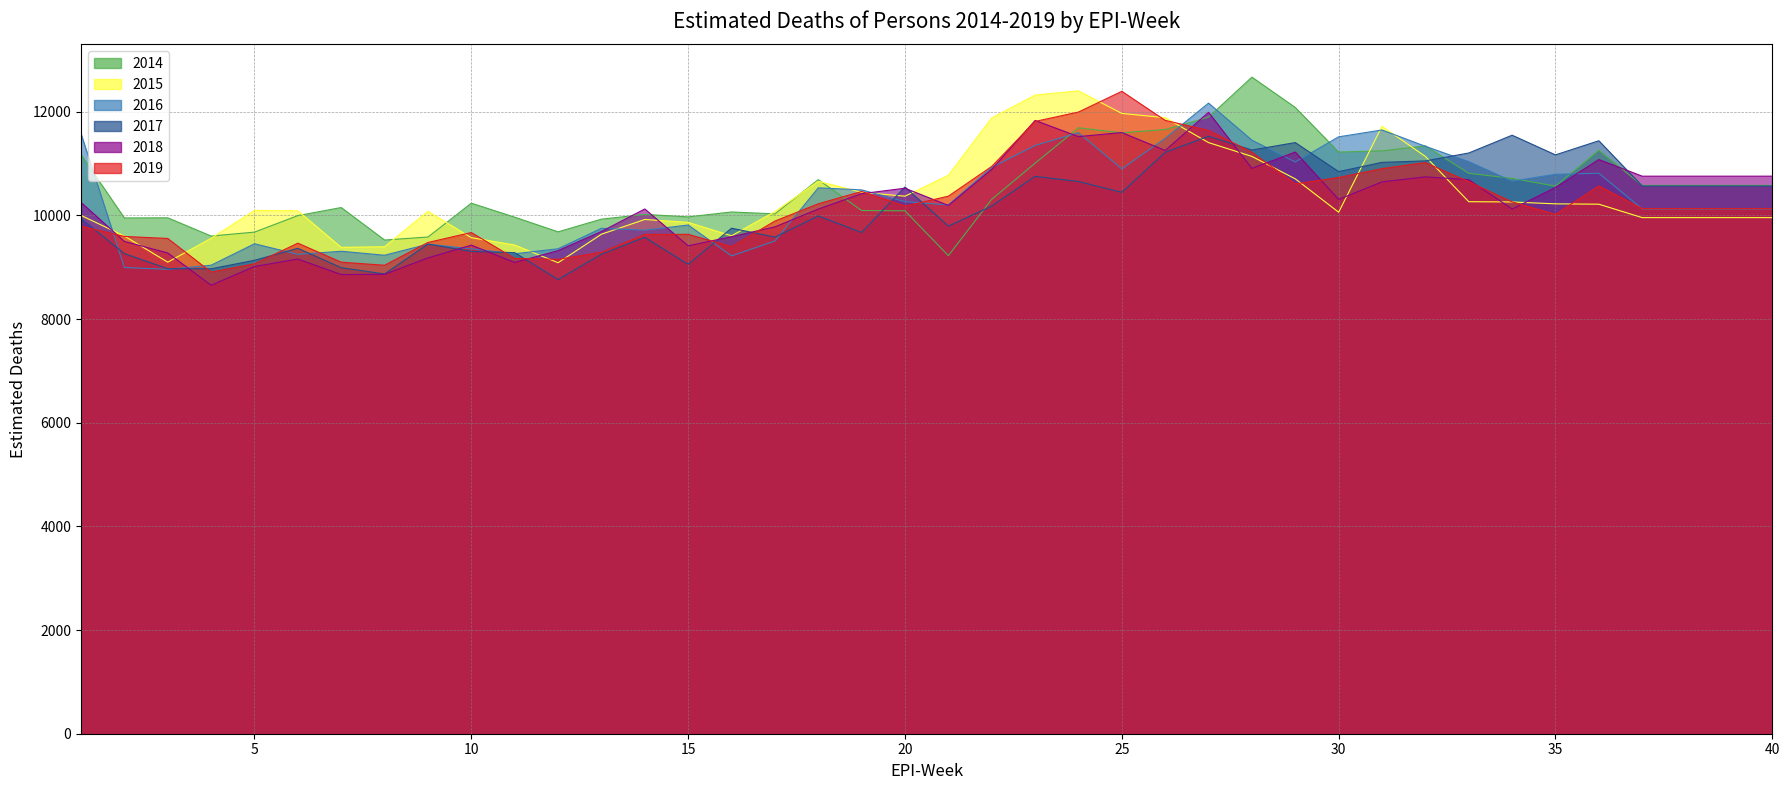

The value of 2016 at 8 is 1860.0. True or false?

False